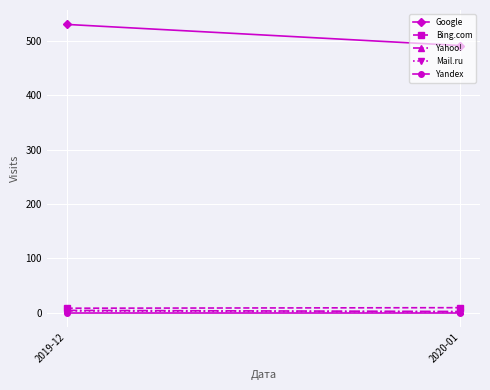

What is the sum of the Bing.com values at 2019-12 and 2020-01?

17